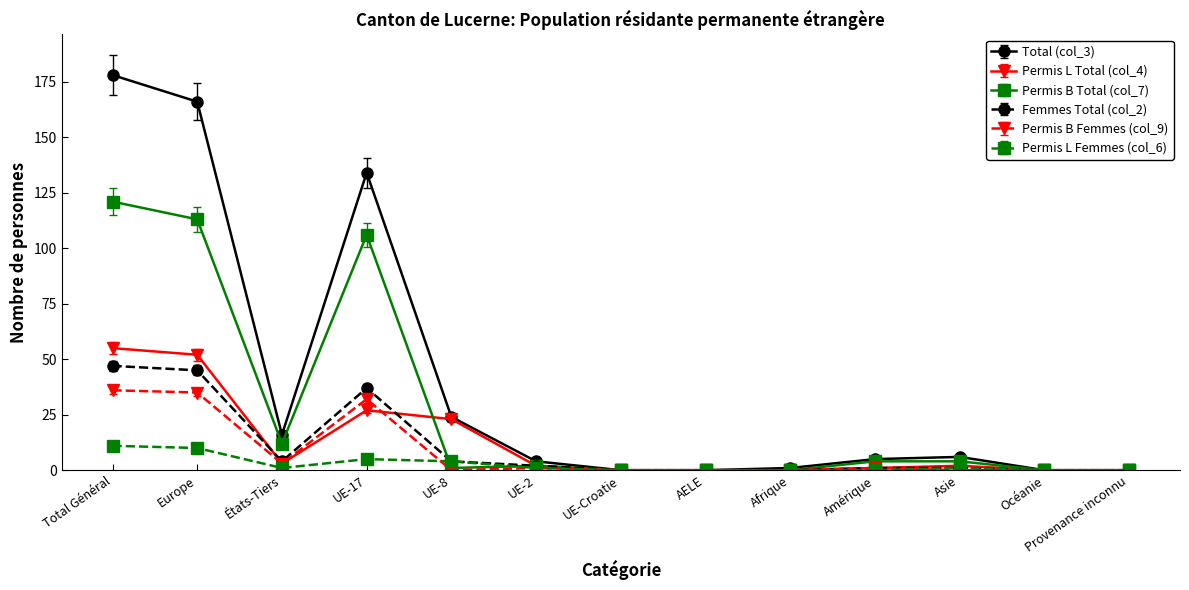

Rank the series by their maximum value, from highest to lowest.

Total (col_3), Permis B Total (col_7), Permis L Total (col_4), Femmes Total (col_2), Permis B Femmes (col_9), Permis L Femmes (col_6)